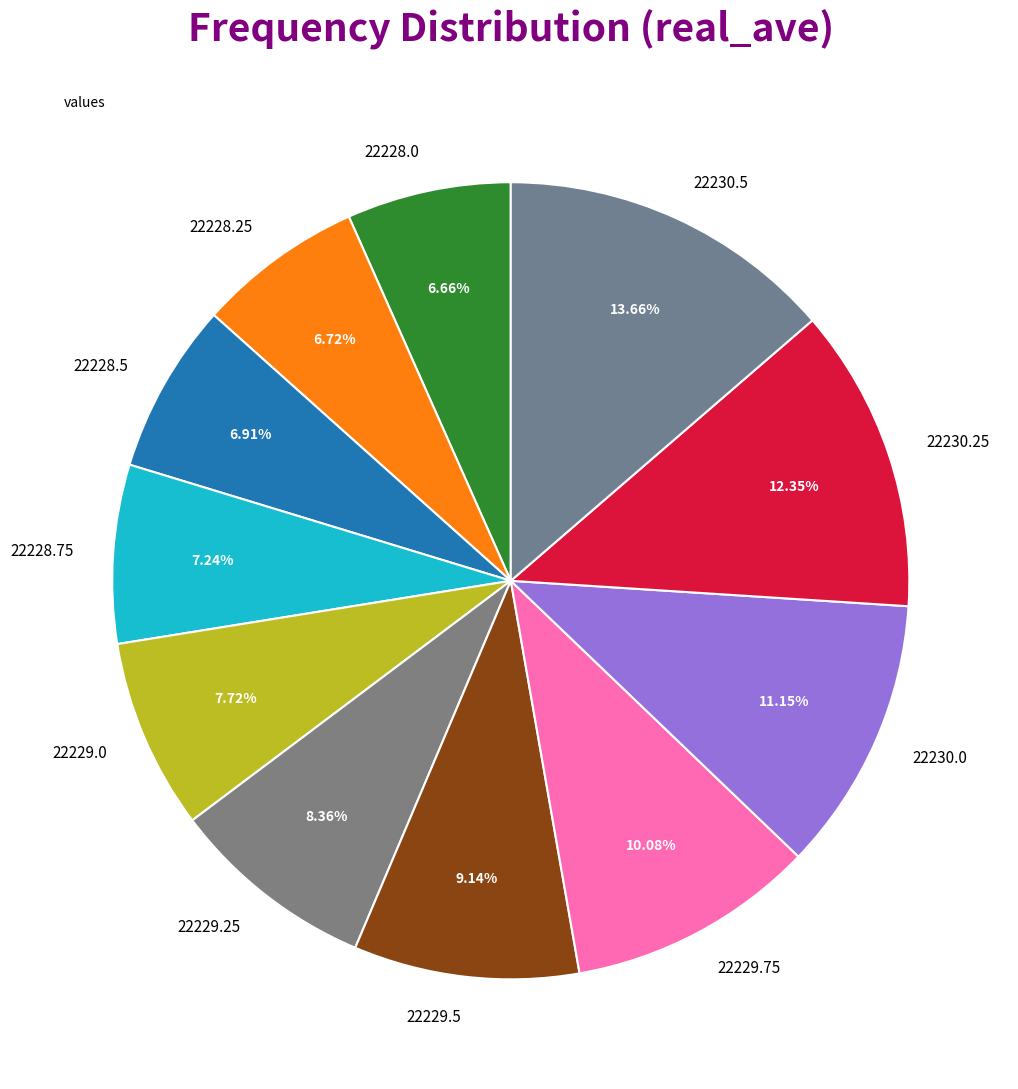

The 22229.75 slice represents 10% of the pie. True or false?

True